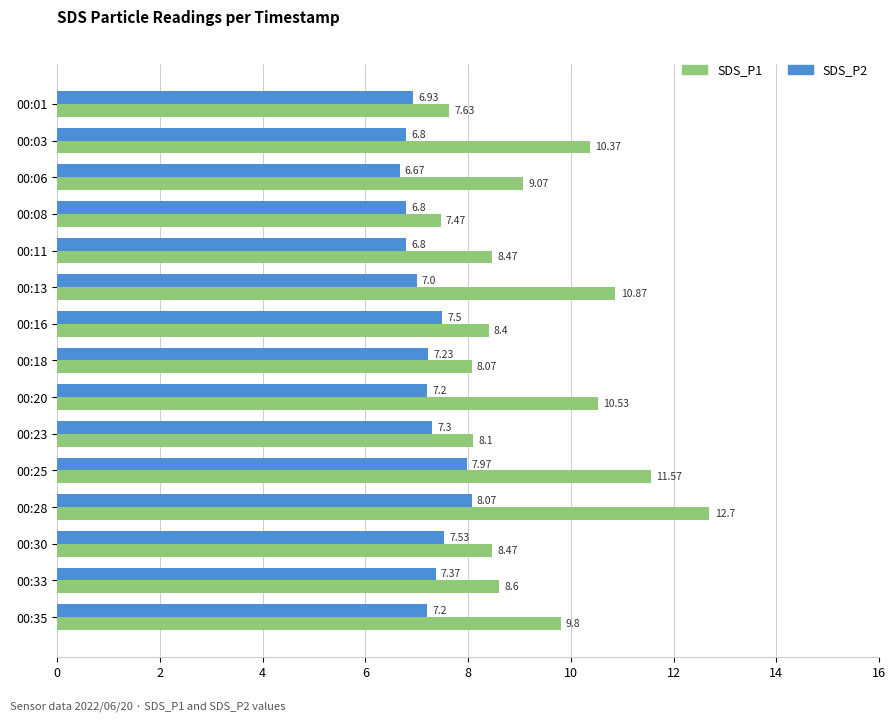

What is the difference between the second highest and second lowest values in the SDS_P1 series?

3.9